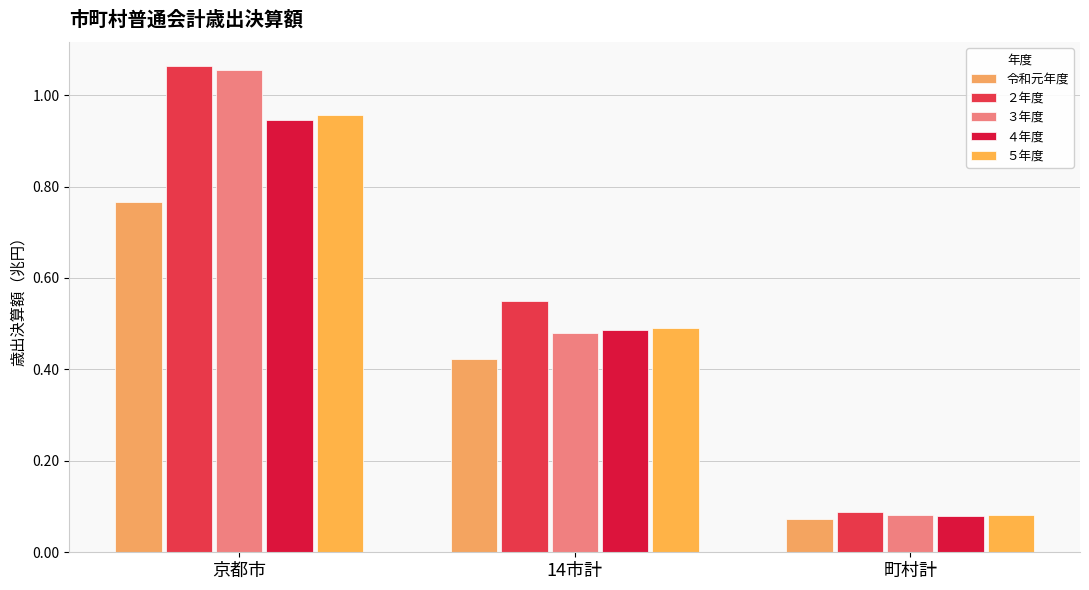

What are all the series names shown in the legend?

令和元年度, ２年度, ３年度, ４年度, ５年度